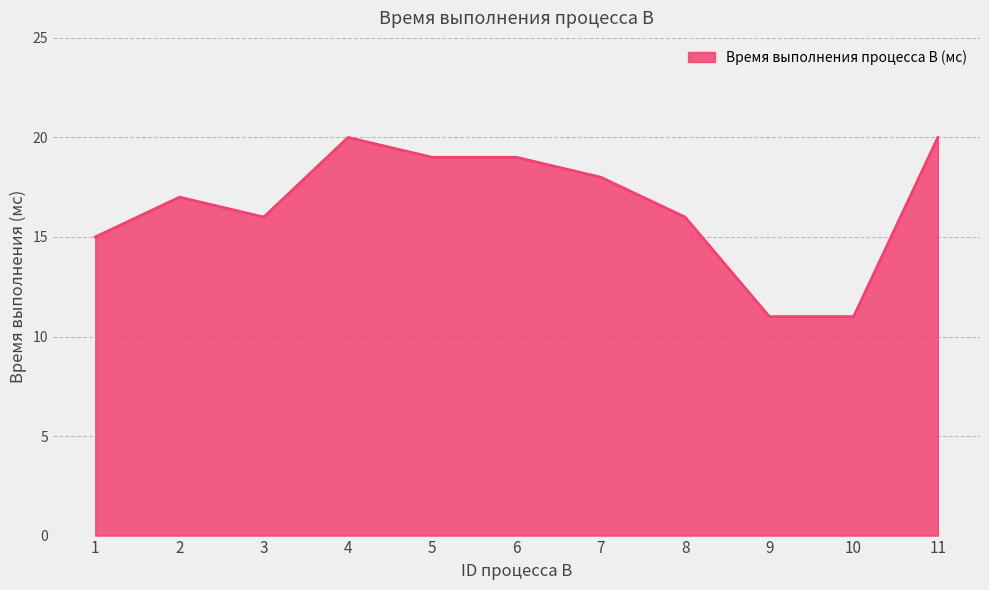

Is it true that the value at 2 is 3?

False